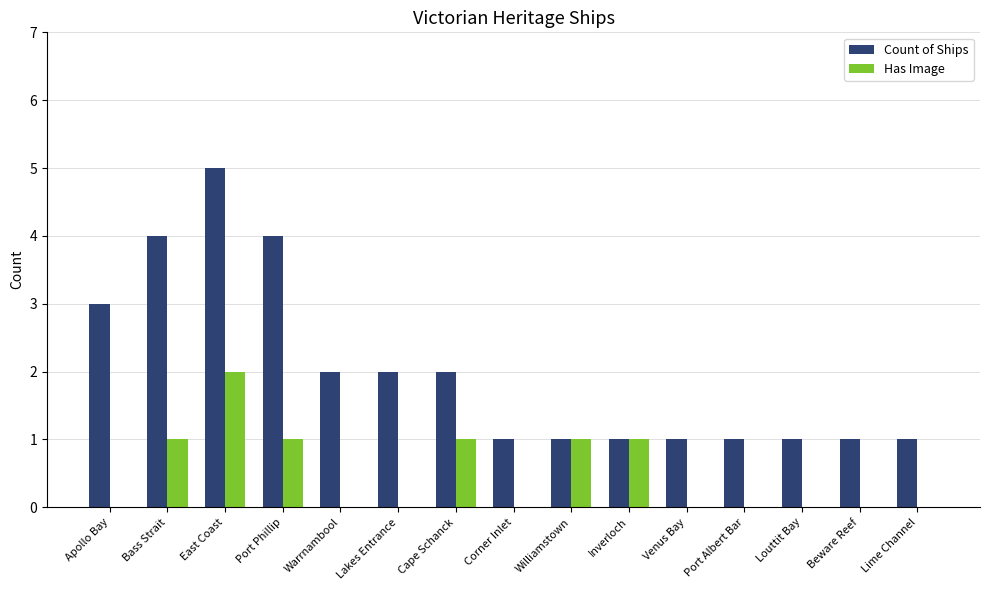

What is the average value of the Count of Ships series?

2